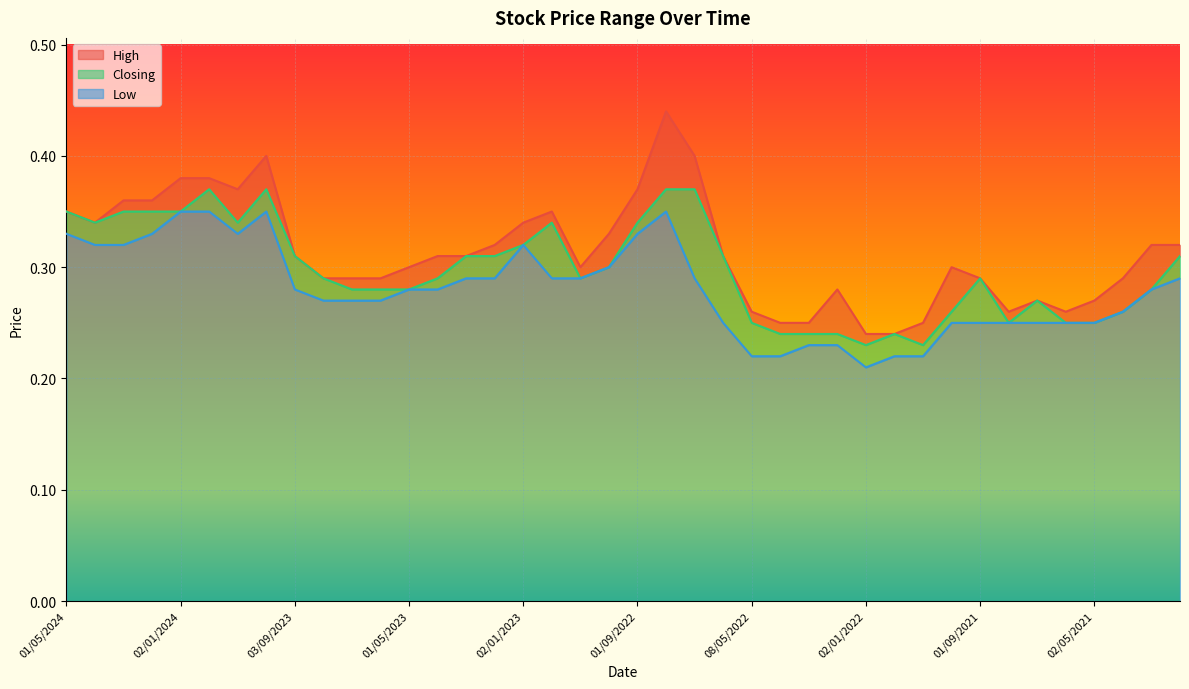

At 01/12/2022, list the series in order from smallest to largest.

Low, Closing, High